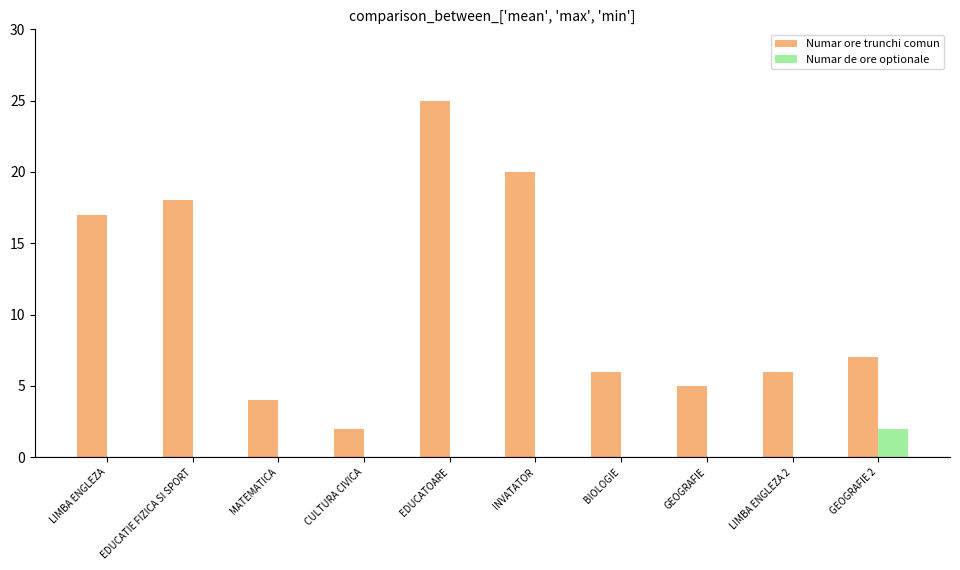

Is the value of Numar de ore optionale at GEOGRAFIE greater than the value of Numar ore trunchi comun at GEOGRAFIE 2?

No